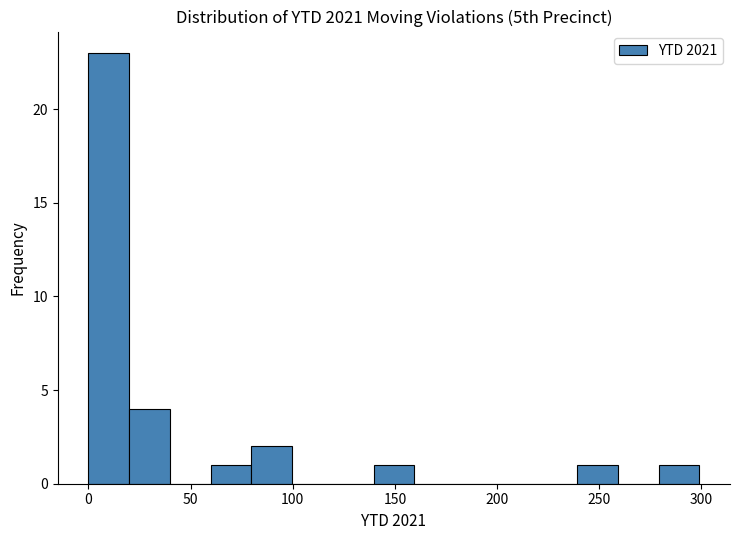

Read against the x-axis, roughly where is the centre of the tallest bar?

10